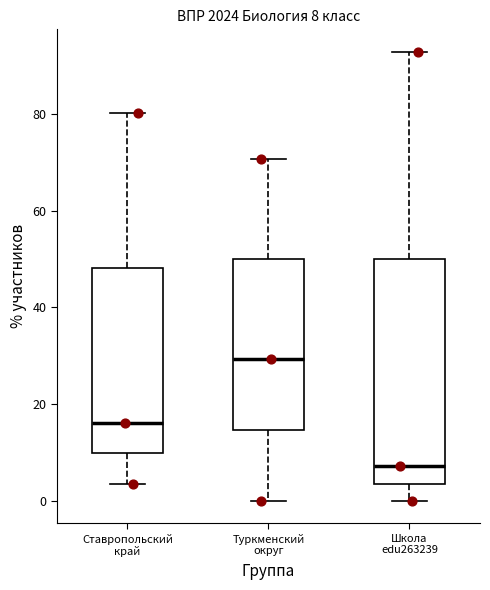

Which box is the tallest, from its lower edge to its upper edge?

Школа edu263239